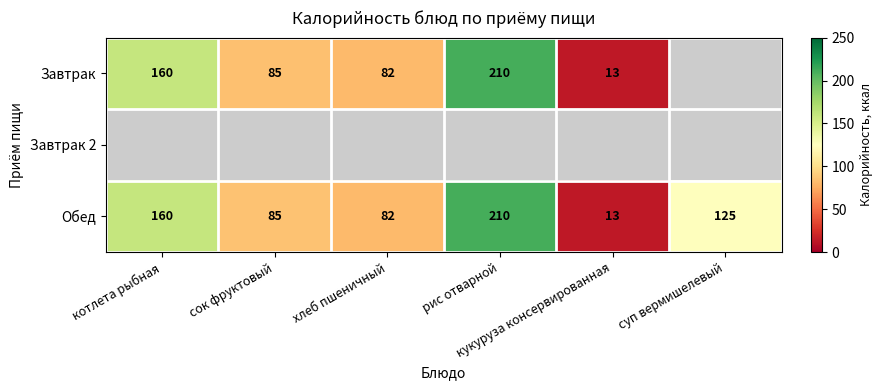

What is the maximum value shown in the chart?

210.0